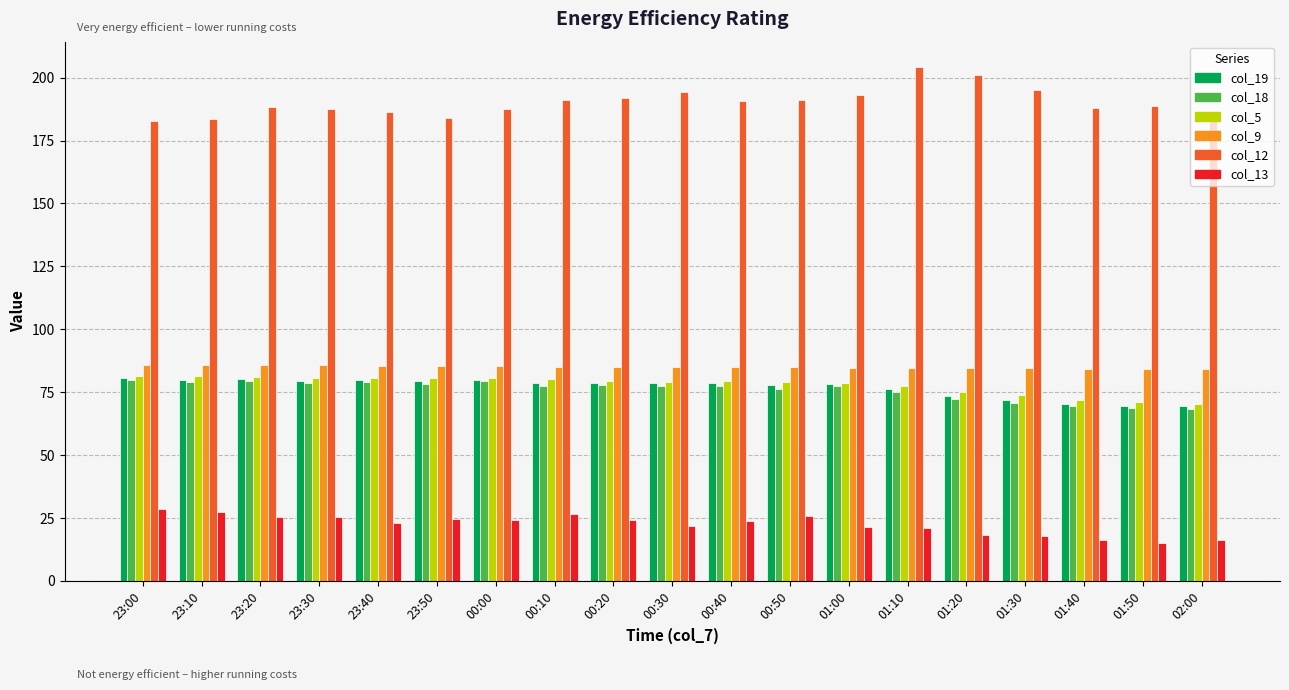

Which series has the largest range (max minus min)?

col_12